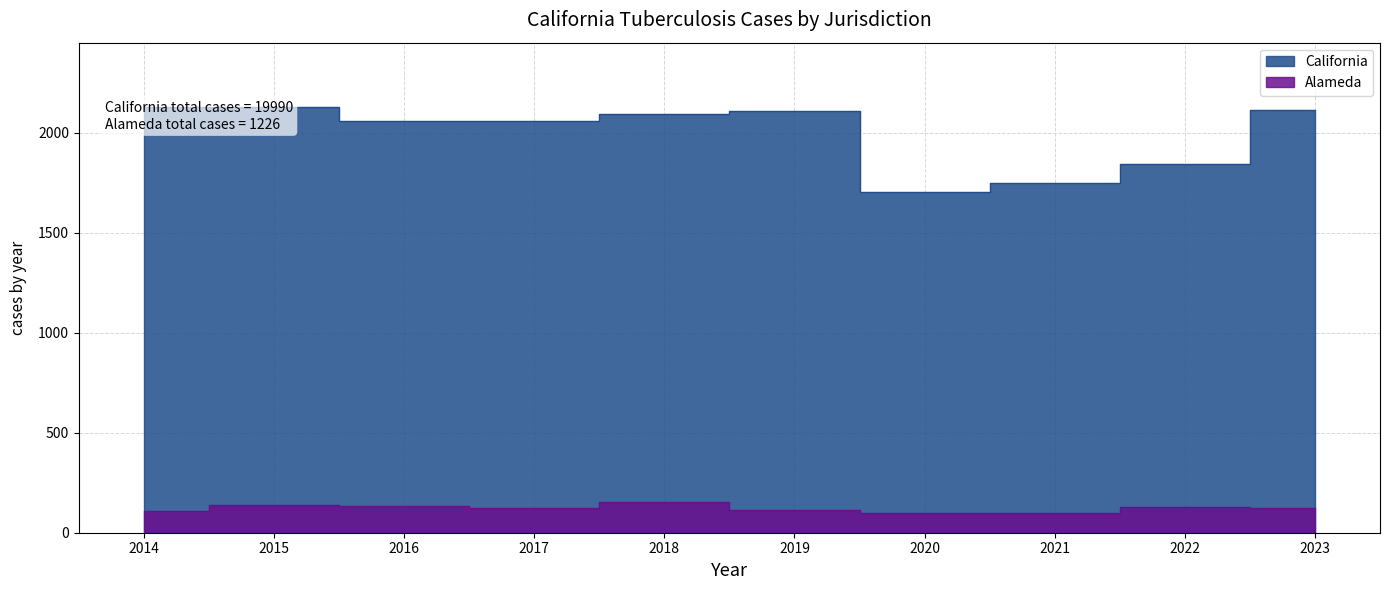

At 2022, list the series in order from smallest to largest.

Alameda, California